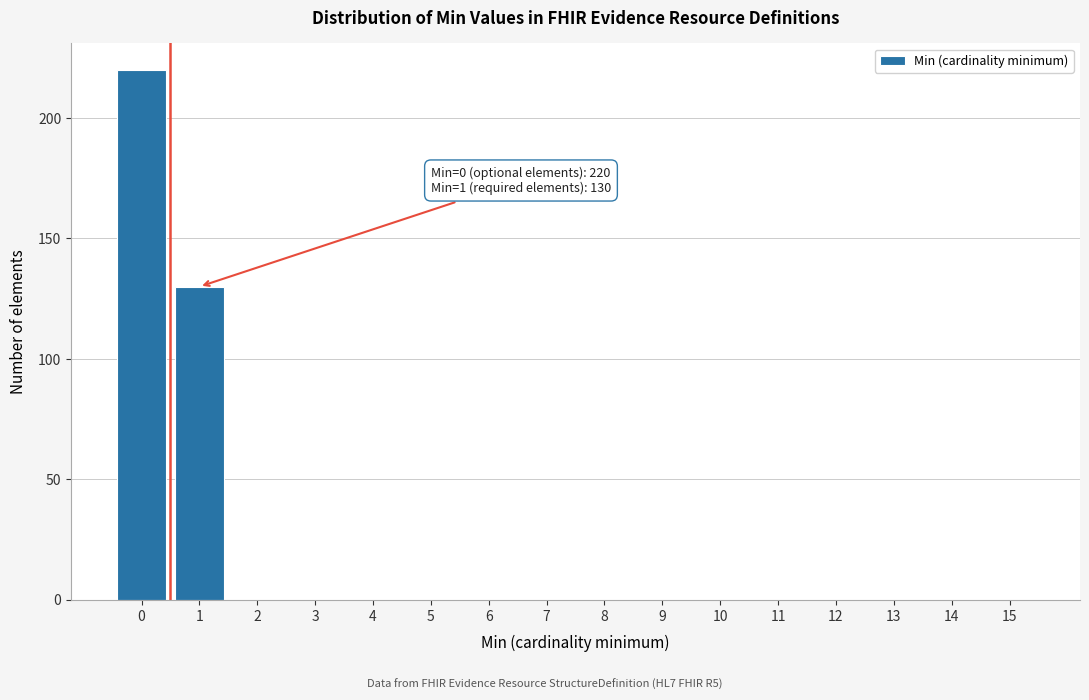

Reading right to left, extract all data points from this chart.

15=0	14=0	13=0	12=0	11=0	10=0	9=0	8=0	7=0	6=0	5=0	4=0	3=0	2=0	1=130	0=220